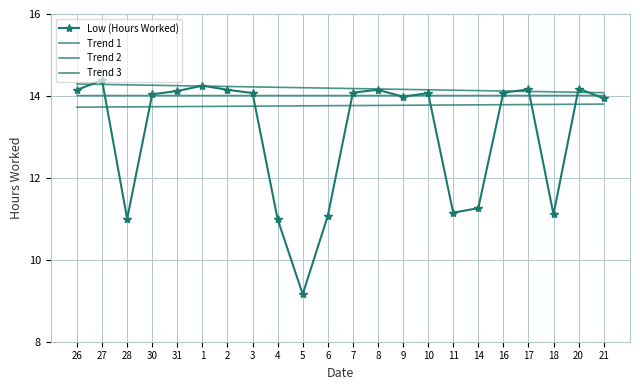

Does the chart have visible grid lines?

Yes